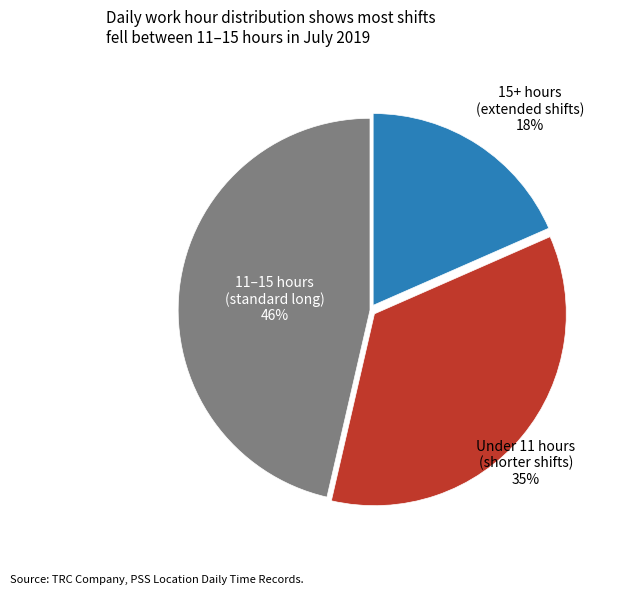

Is there any slice that represents more than half of the pie?

No